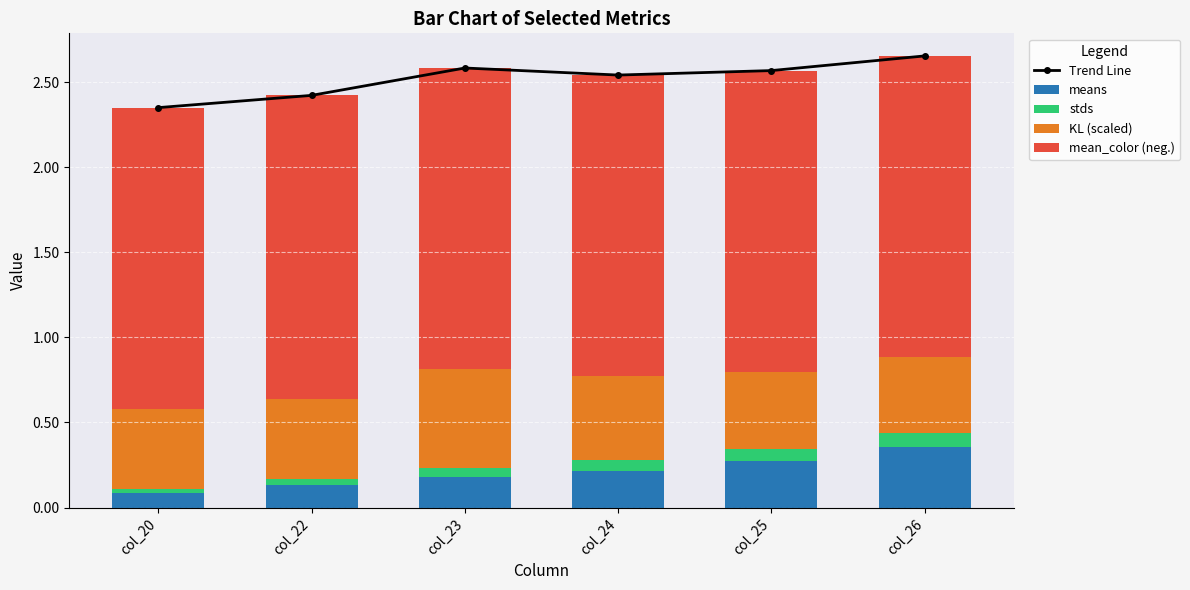

Which series has the largest total across all categories?

Trend Line